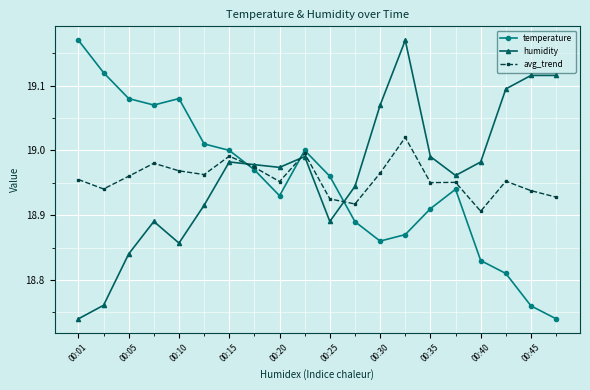

True or false: humidity has more than 0 interior local peaks.

True